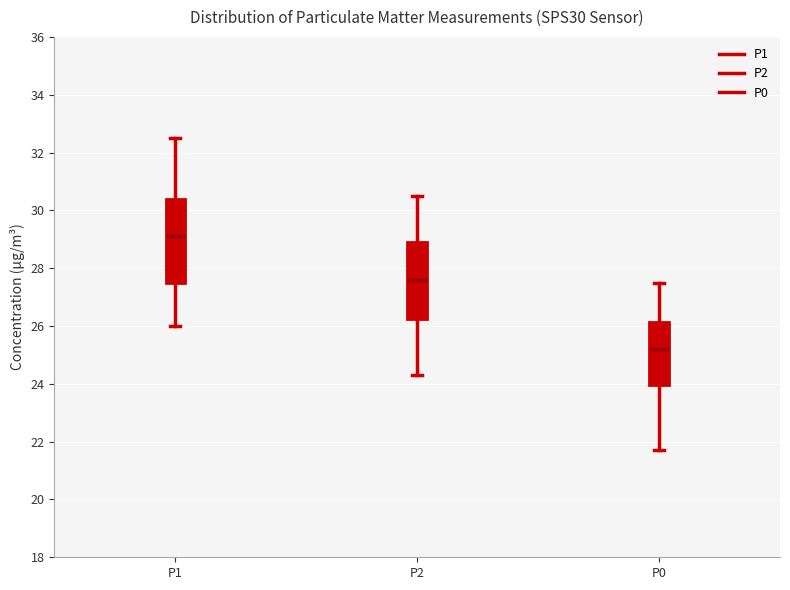

Reading left to right, transcribe this box plot: for each box, give where its median line is, the range the box spans, and where its two whiskers end, as read against the y-axis. The values are not printed on the chart, so give them approximately, as read against the axis.

P1: median 29.2, box 27.6 to 30.4, whiskers 26.0 to 32.6
P2: median 27.6, box 26.2 to 29.0, whiskers 24.4 to 30.6
P0: median 25.2, box 24.0 to 26.2, whiskers 21.8 to 27.6